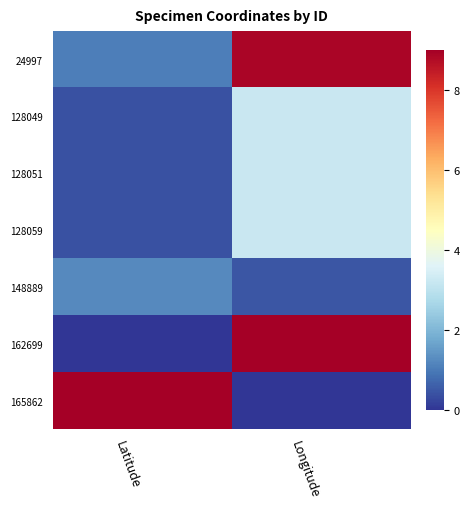

What is the difference between the highest and lowest values at Longitude?

9.0